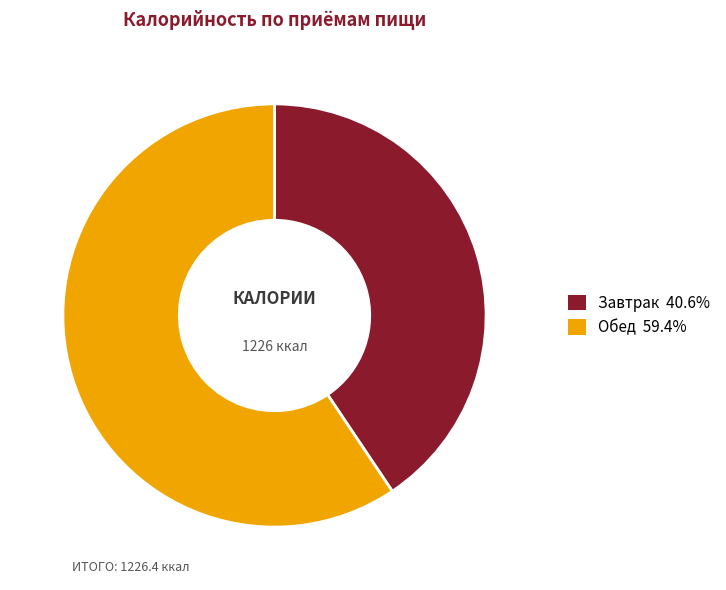

Which category accounts for the majority?

Обед